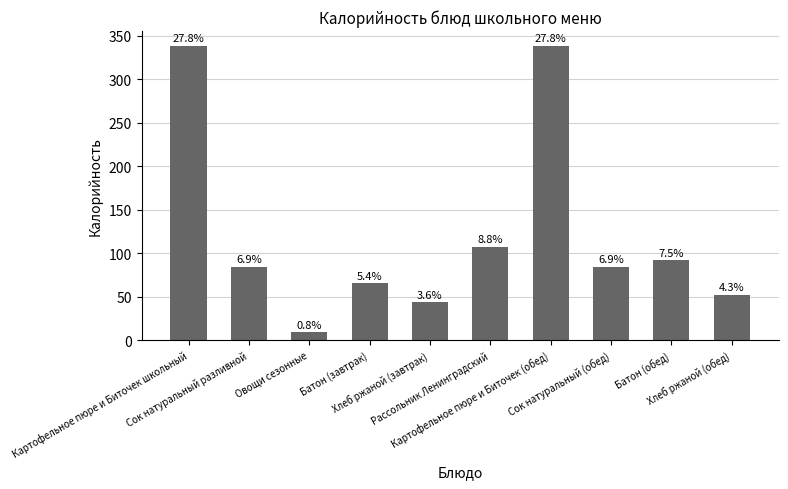

What position from the right is Рассольник Ленинградский?

5